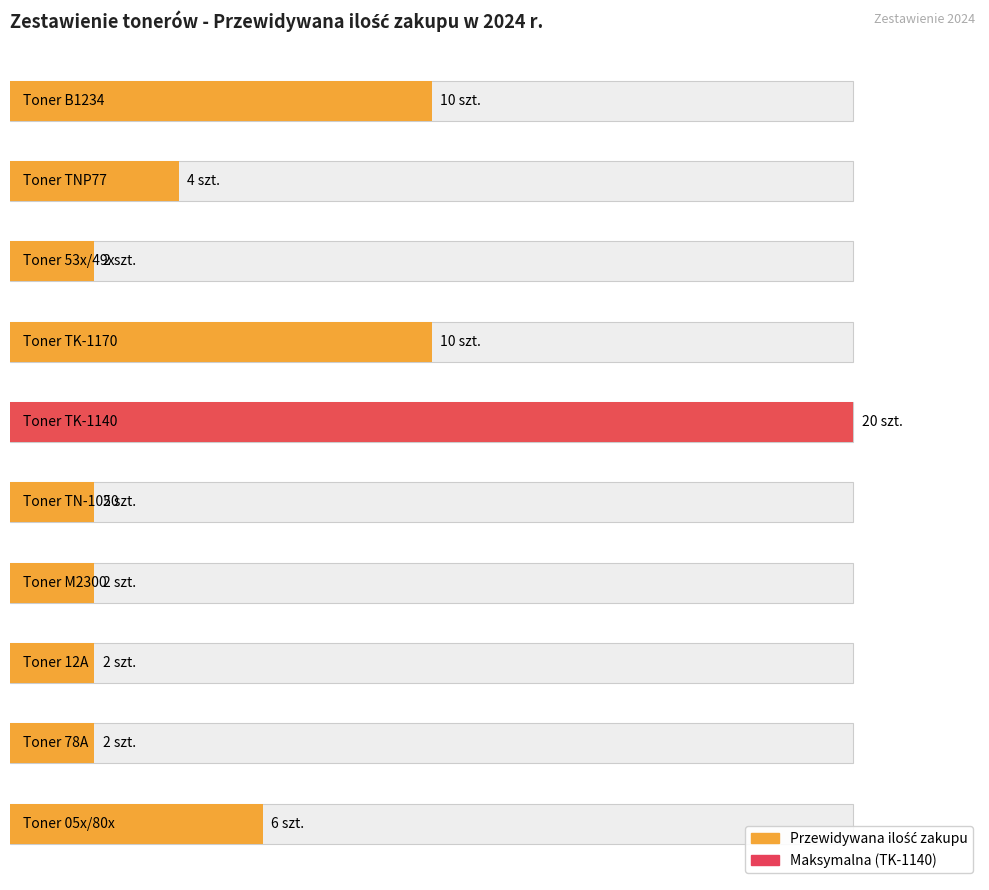

Which category has the highest value across all series?

Toner TK-1140